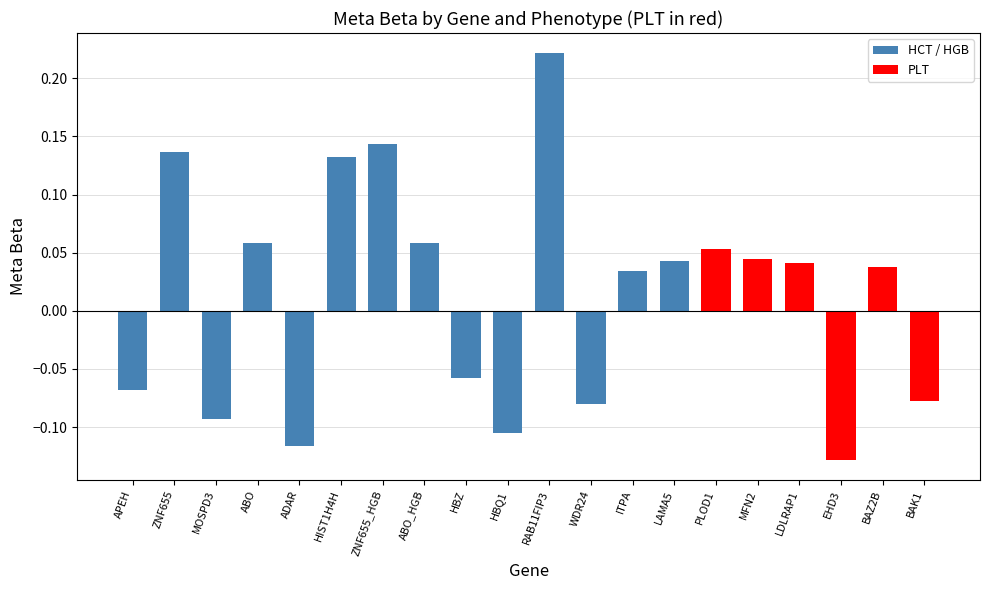

What is the change in value from RAB11FIP3 to EHD3?

-0.3